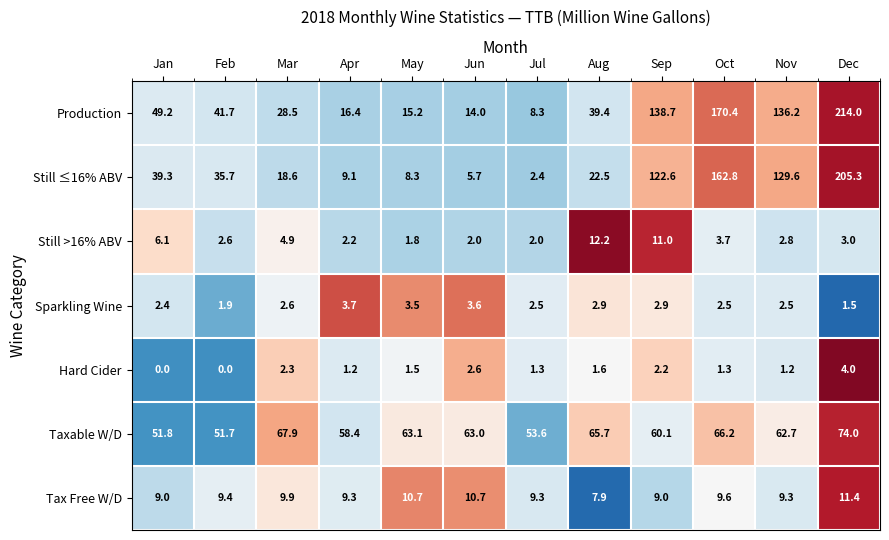

At which label is Production closest to 111?

Nov